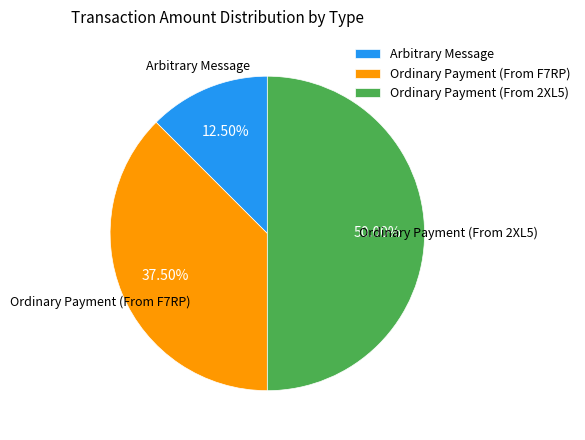

Is Arbitrary Message the majority of the pie?

No